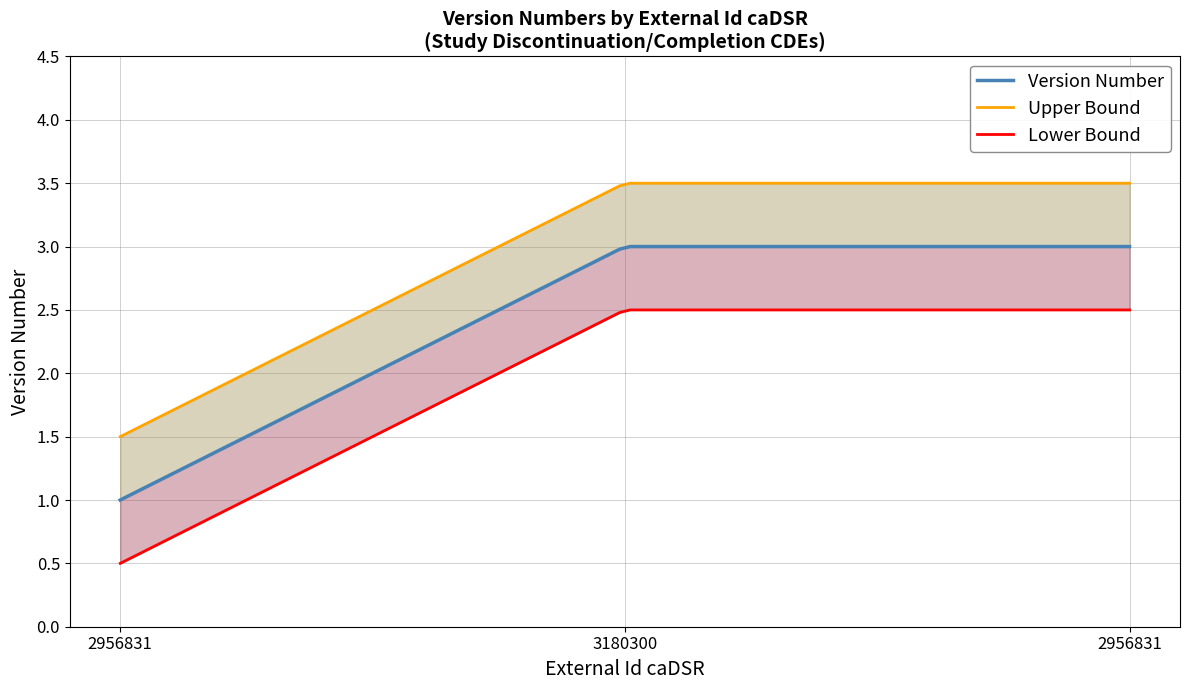

List the labels in order of value, largest first.

3180300, 2956831, 2956831